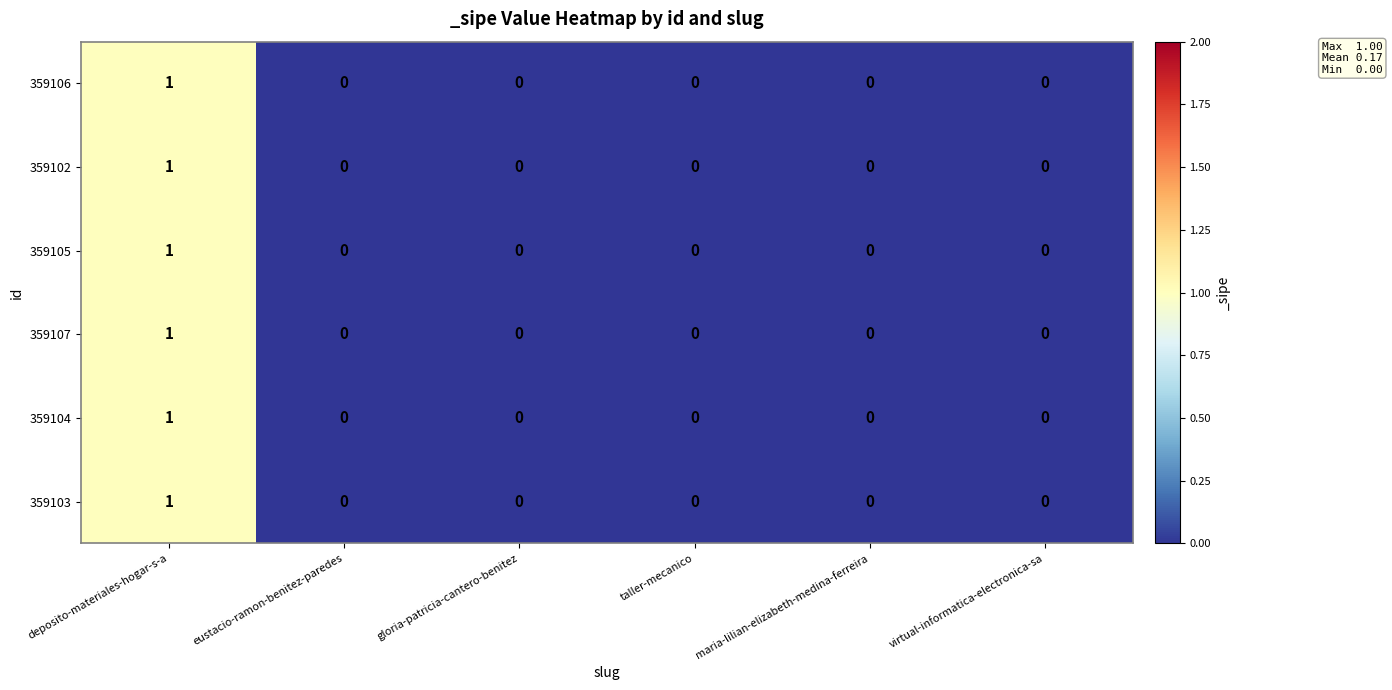

At which category is the sum across all series the highest?

deposito-materiales-hogar-s-a